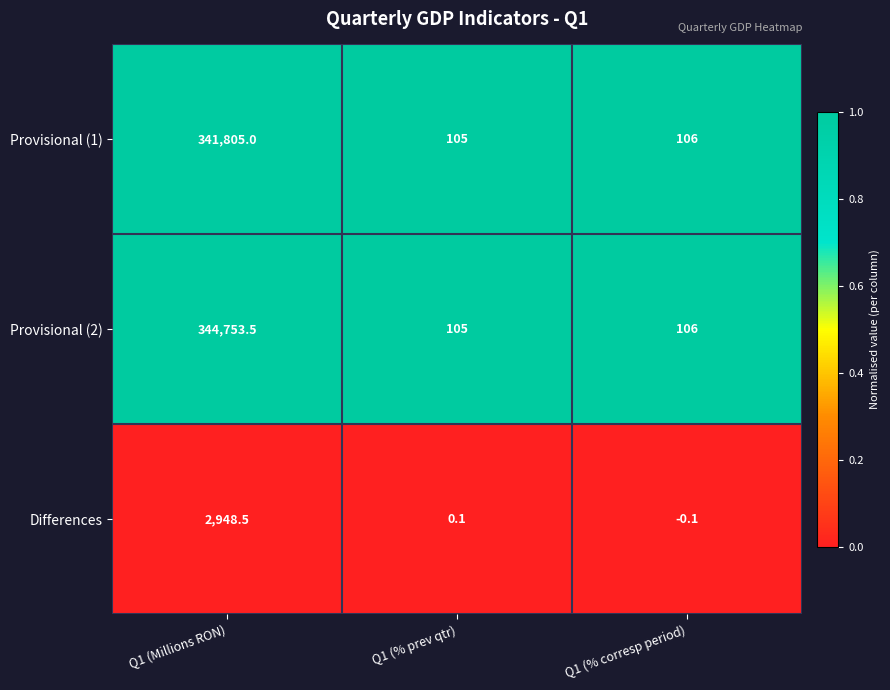

At which category is the sum across all series the highest?

Q1 (Millions RON)